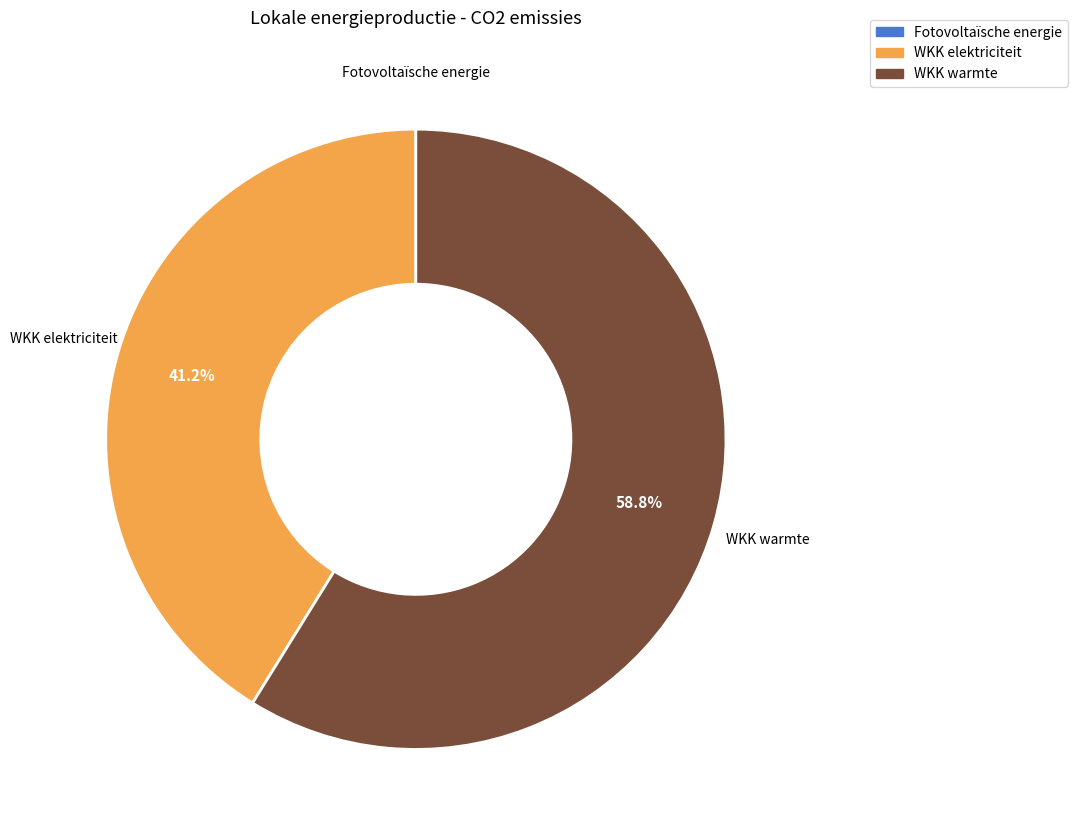

Which slice is the largest?

WKK warmte